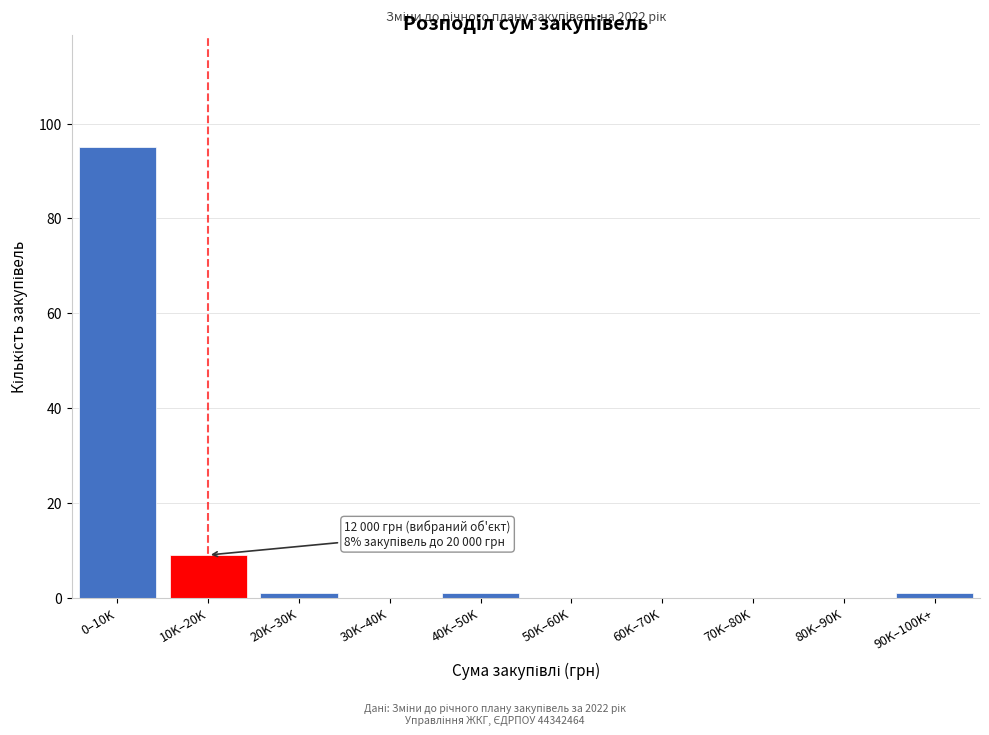

Reading right to left, transcribe all the data shown in this chart.

90K–100K+=1	80K–90K=0	70K–80K=0	60K–70K=0	50K–60K=0	40K–50K=1	30K–40K=0	20K–30K=1	10K–20K=9	0–10K=95